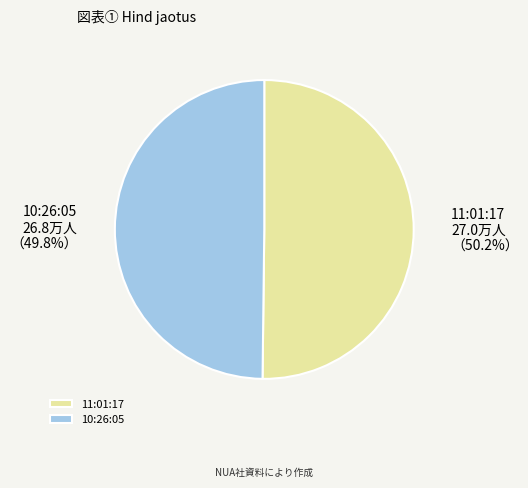

To the nearest percent, what percentage of the pie is 11:01:17?

50%